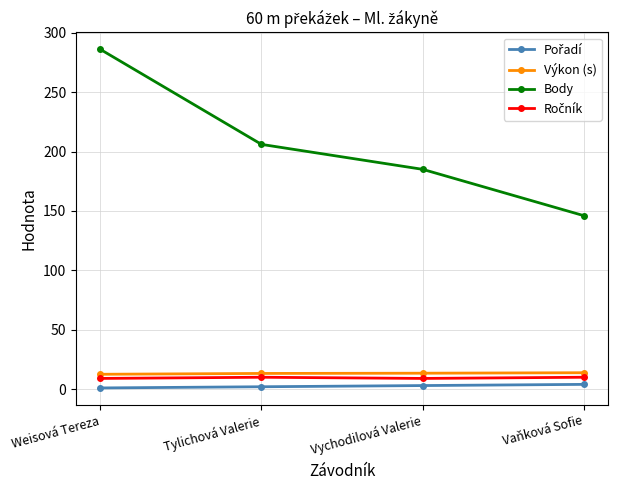

Between Weisová Tereza and Vaňková Sofie, which series saw the biggest shift?

Body